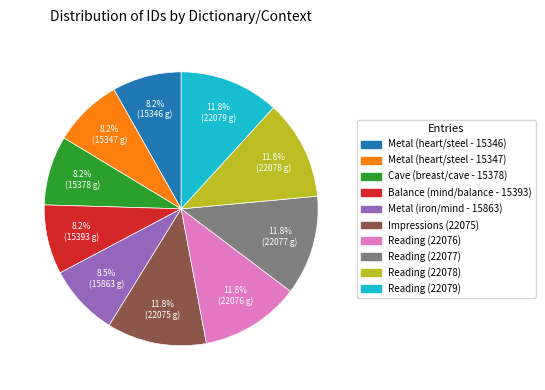

How many slices are in this pie chart?

10